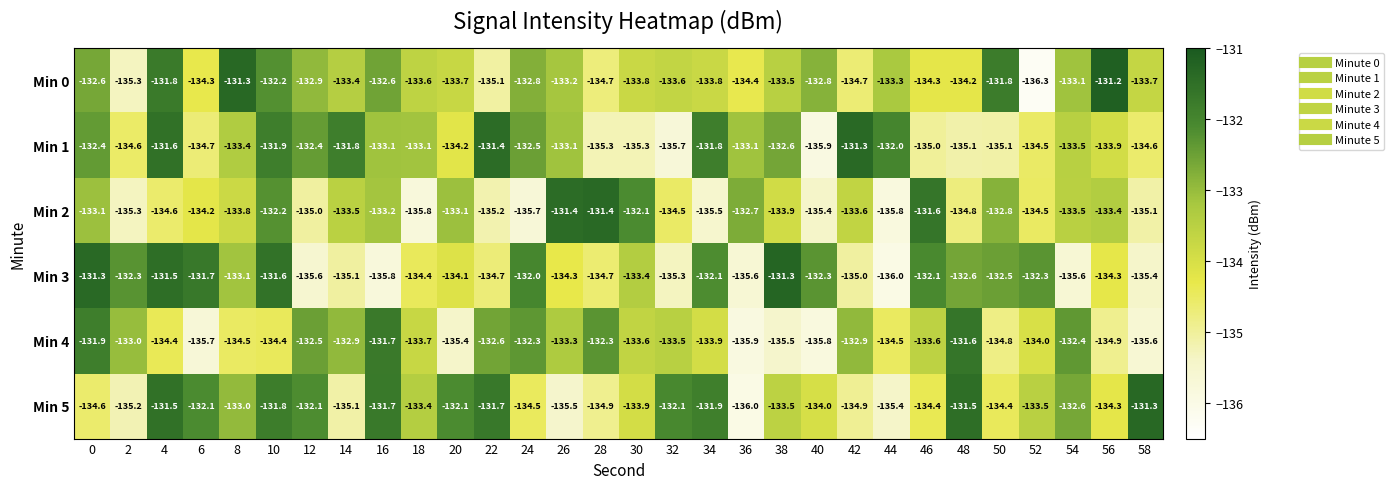

Is it true that Min 1 equals -135.0 at 46?

True